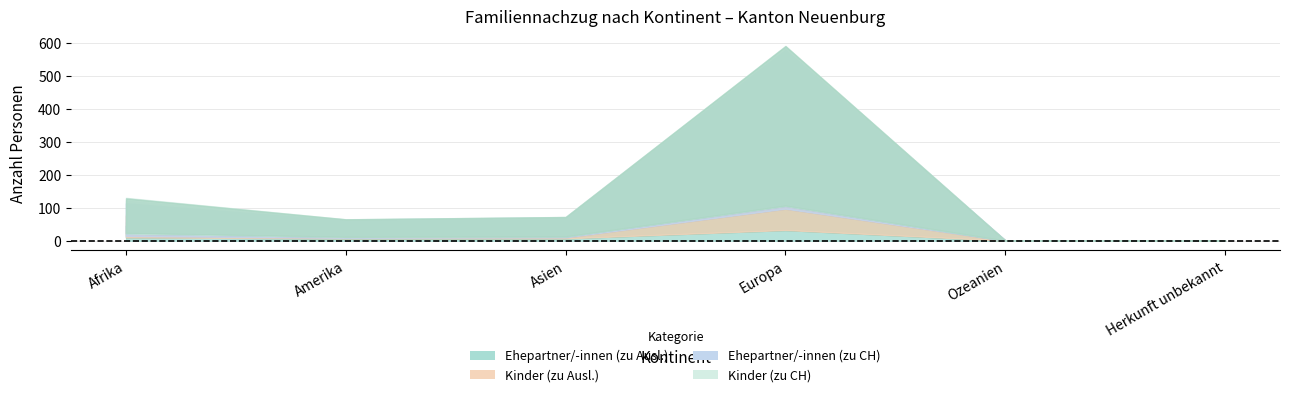

What is the value of the Kinder (zu CH) point at the 3rd from the left?

1